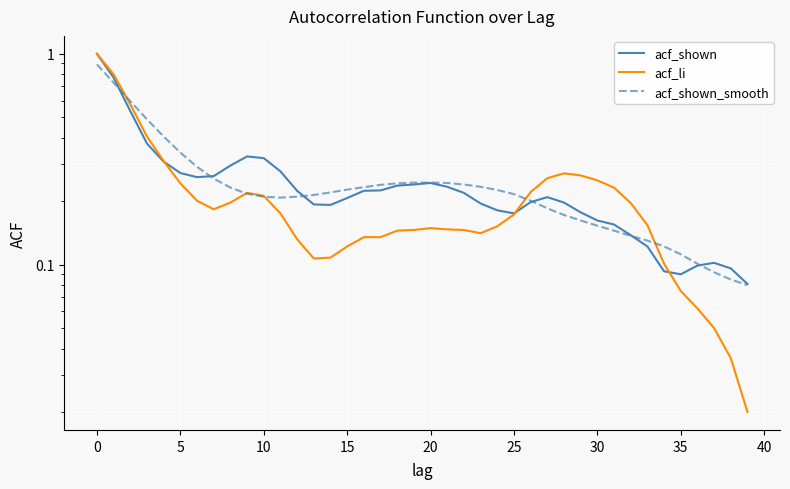

Between 12 and 14, which is larger?

12